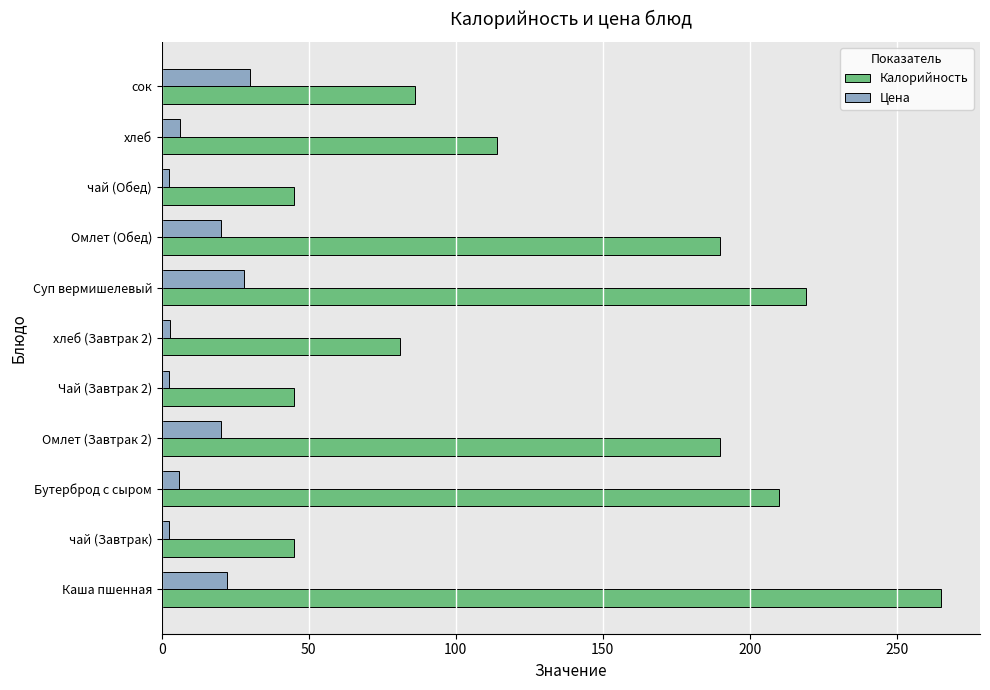

What is the difference between the maximum and second lowest values in the Калорийность series?

220.0